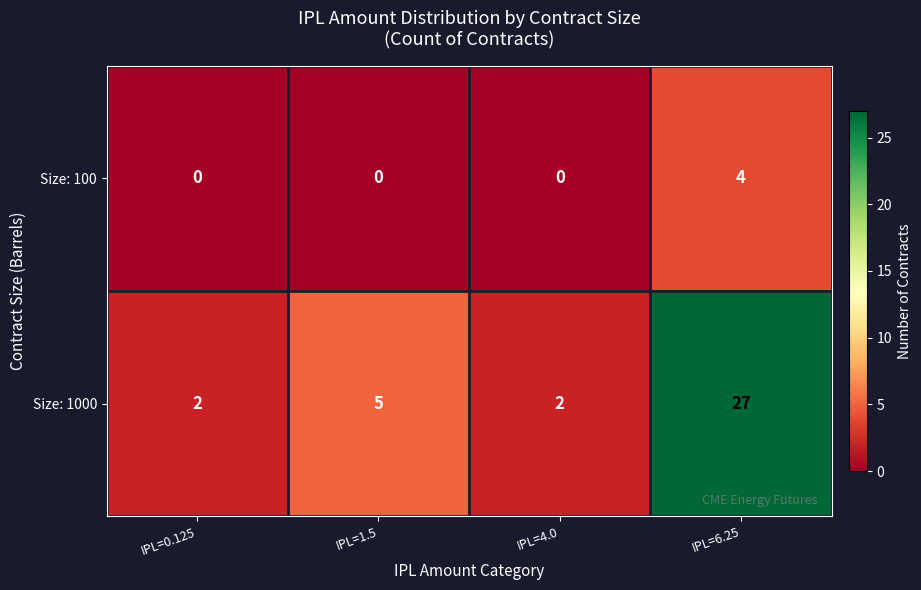

Which series has the largest range (max minus min)?

Size: 1000